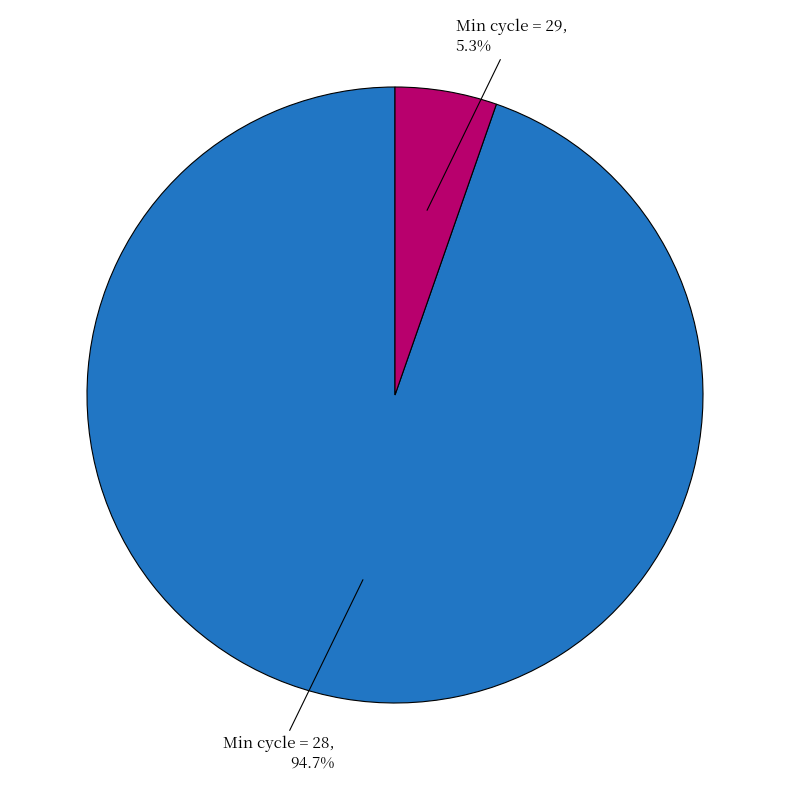

Is there a majority slice in this chart?

Yes